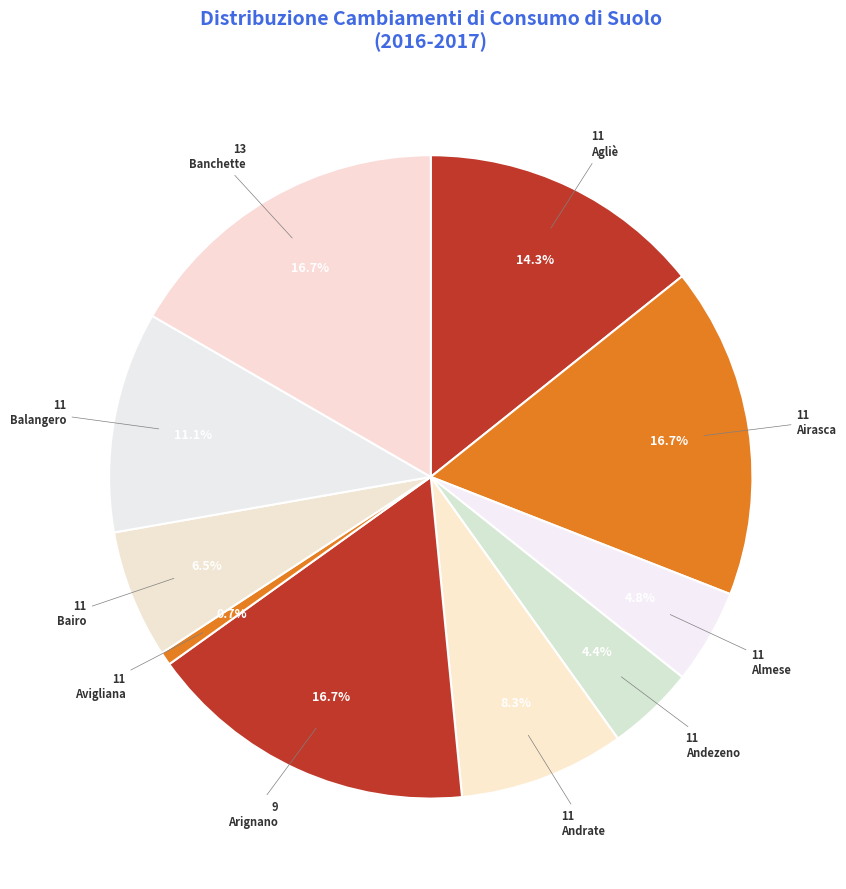

Is the sum of 11 Almese and 11 Airasca greater than half?

No